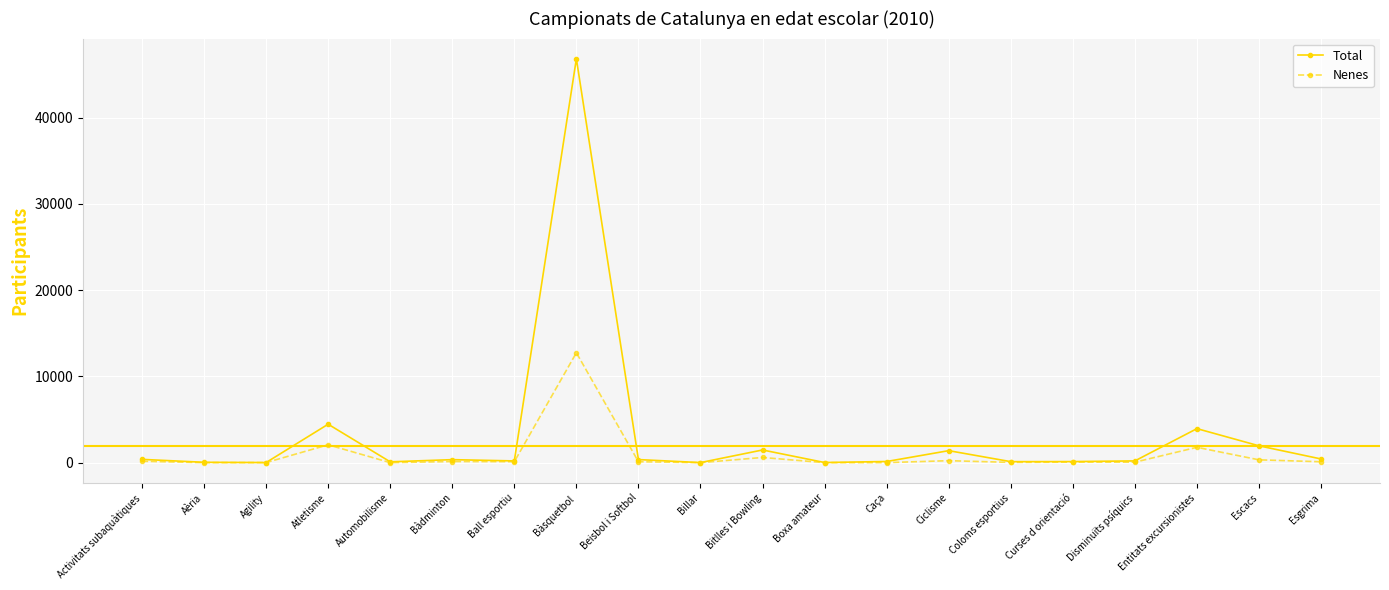

How many categories are shown in the chart?

20